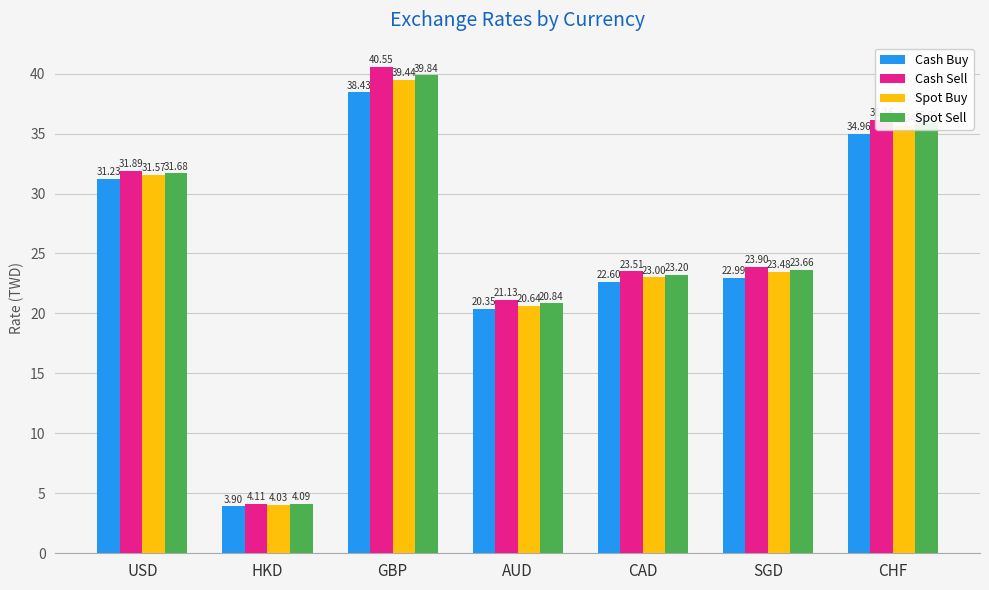

List the series in order of their peak value, highest first.

Cash Sell, Spot Sell, Spot Buy, Cash Buy